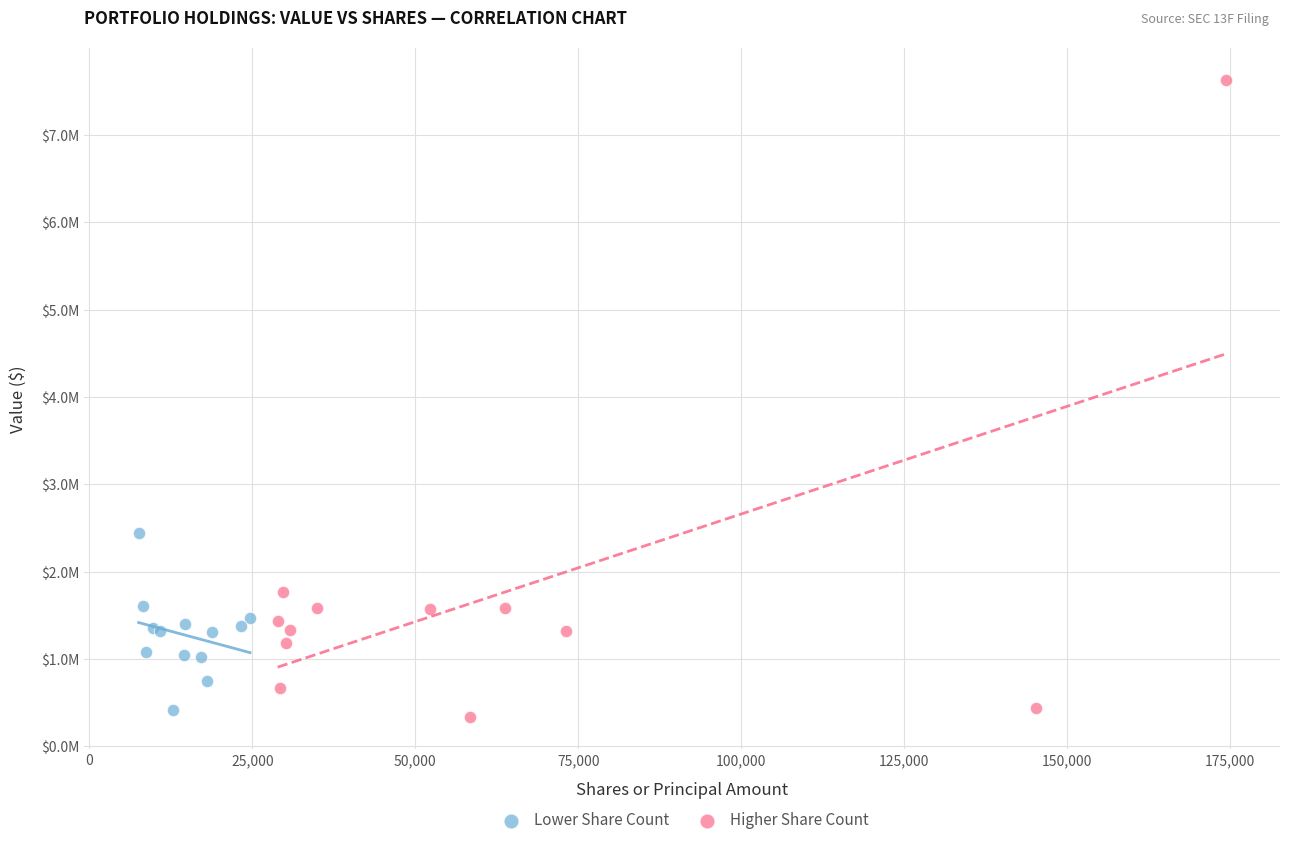

What are all the series names shown in the legend?

Lower Share Count, Higher Share Count